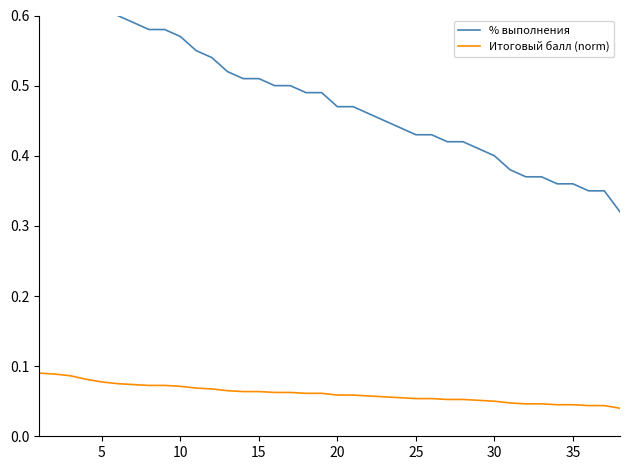

True or false: Итоговый балл (norm) has a value of 0.0 at 30.

False